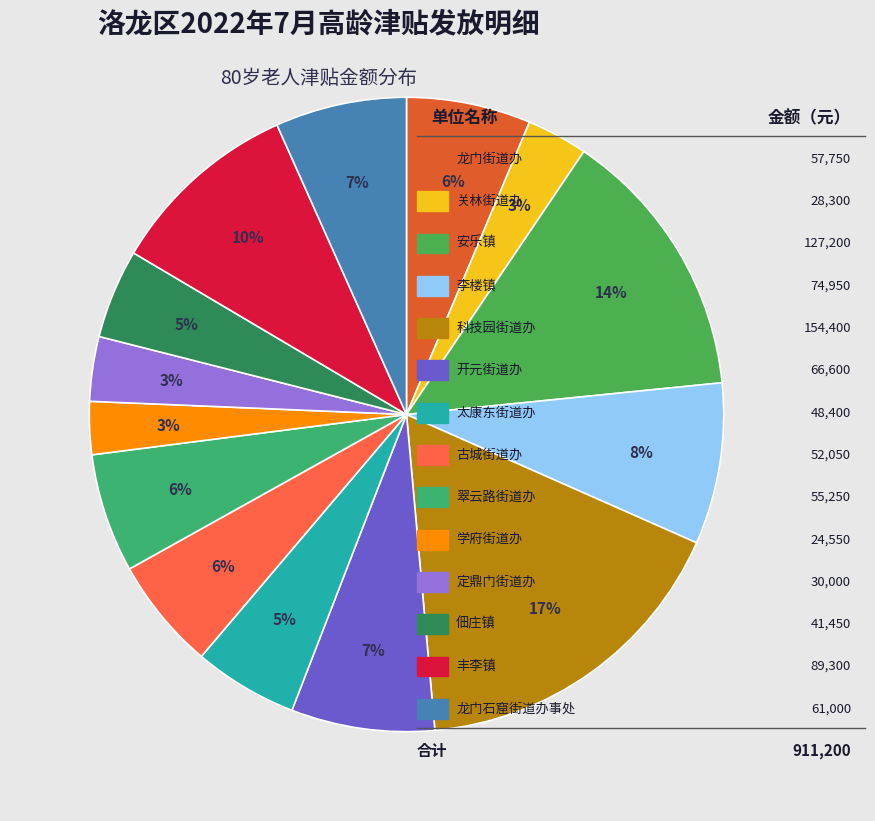

How many segments does this pie chart have?

14